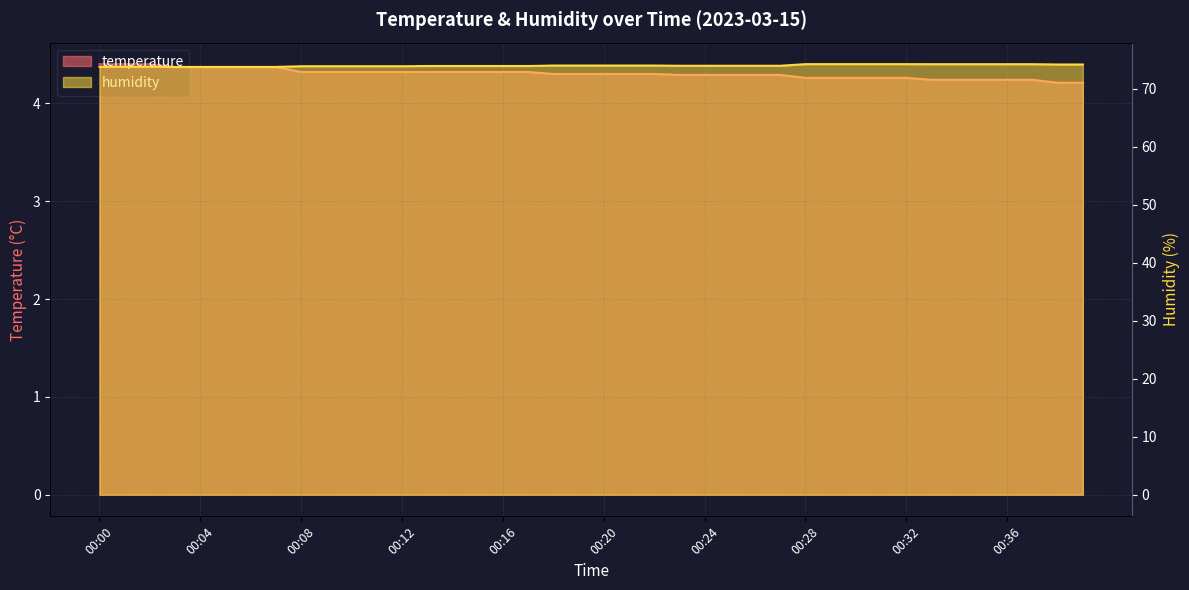

At which category is the sum across all series the highest?

00:28